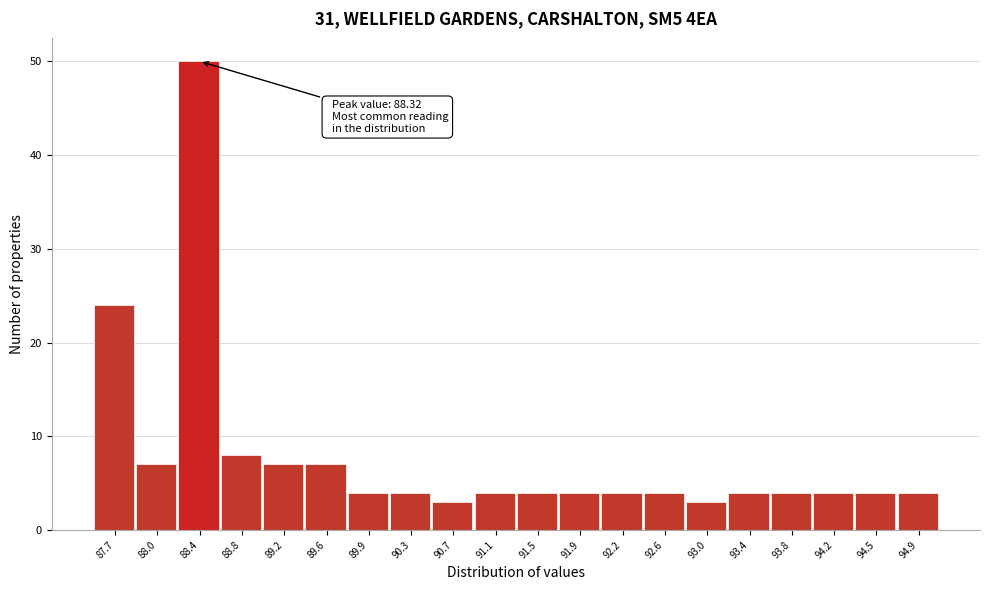

Which range on the x-axis has the tallest bar?

88.25 to 88.60